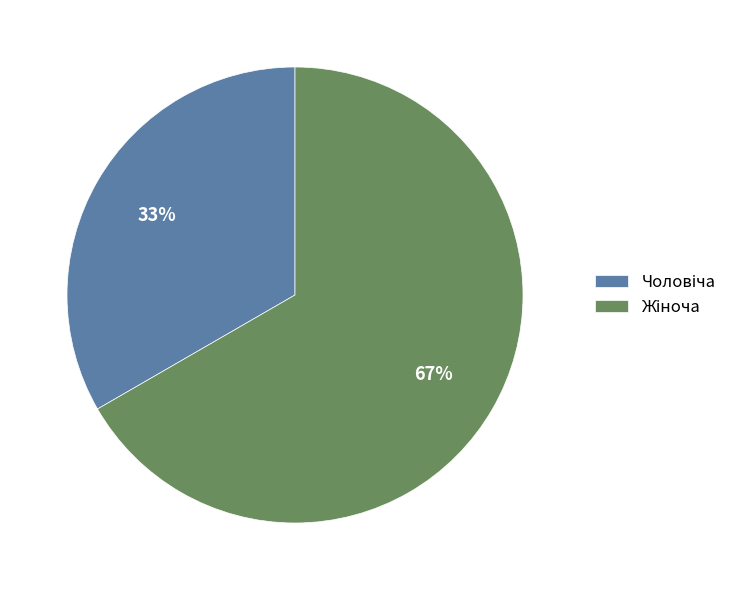

To the nearest percent, what is the average slice percentage?

50%